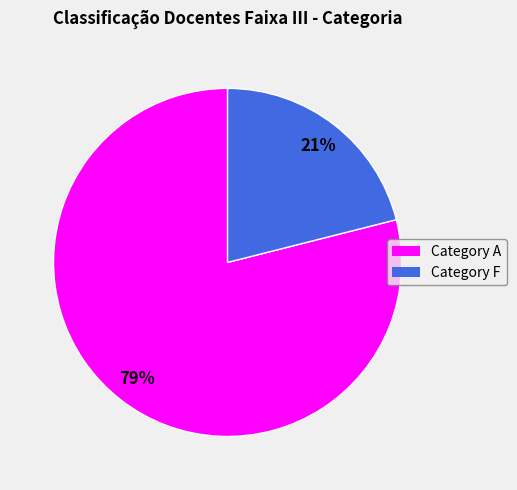

To the nearest percent, what is the difference between the largest and smallest slice percentages?

58%